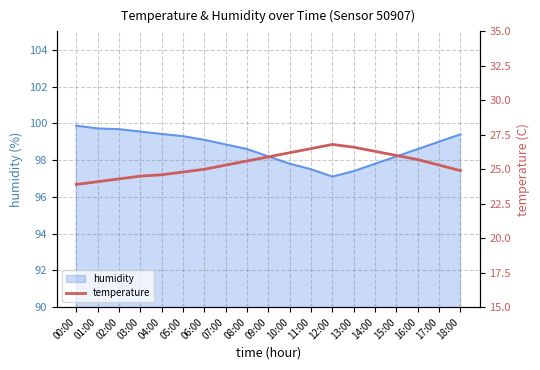

How many points are higher than both their immediate neighbors (excluding endpoints)?

1